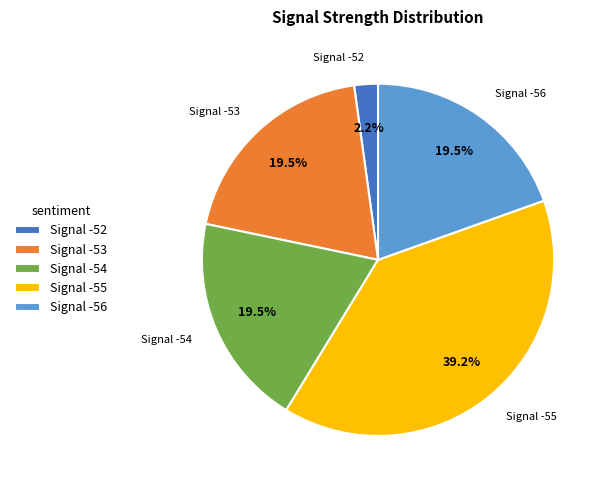

Approximately how many times larger is the value at Signal -54 compared to Signal -55?

0.5